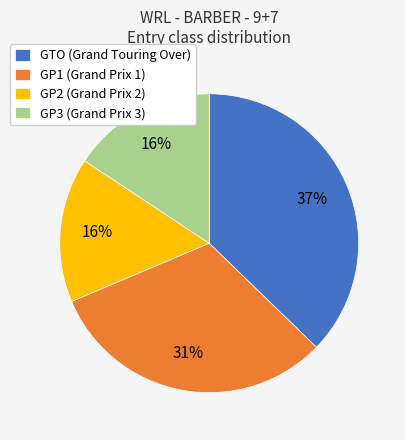

How many slices are in this pie chart?

4